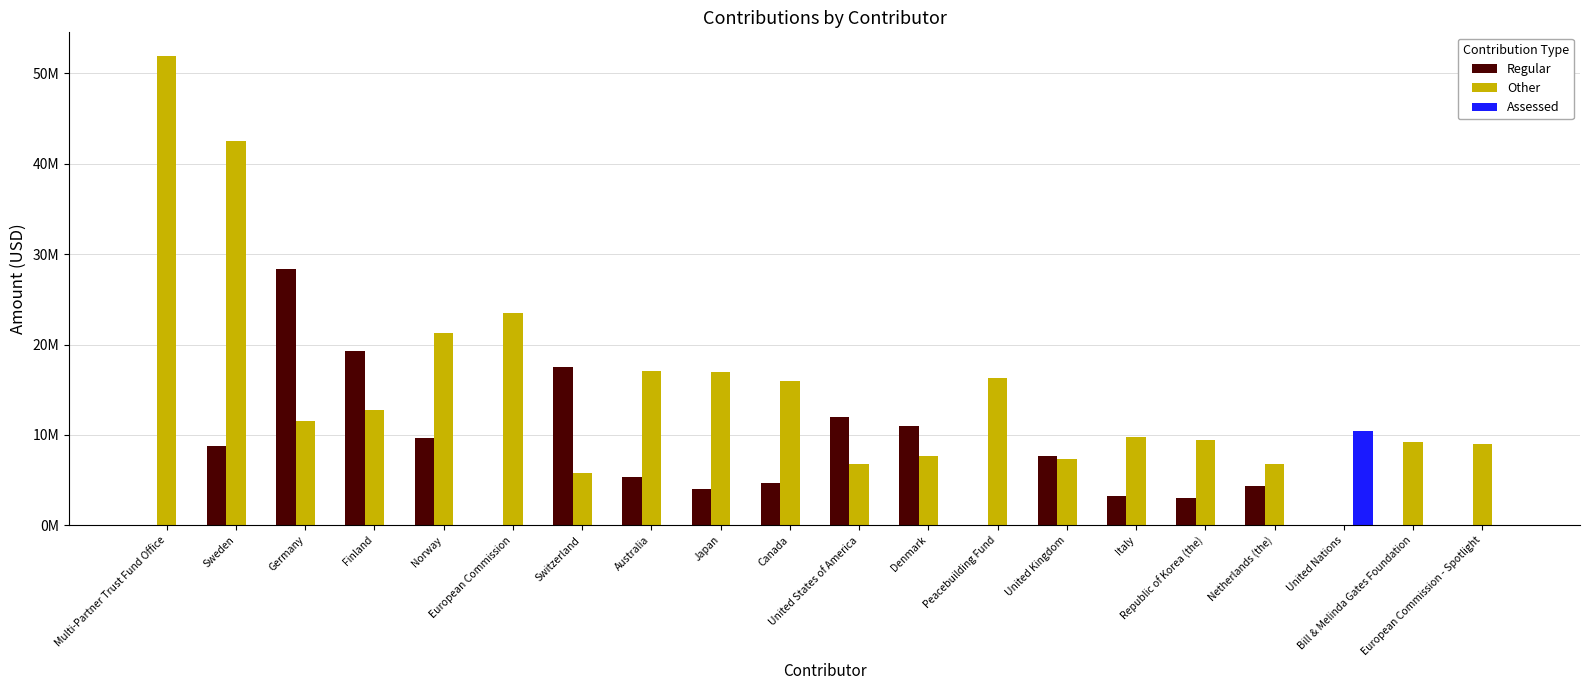

What is the difference between the maximum and minimum values in the Regular series?

28343371